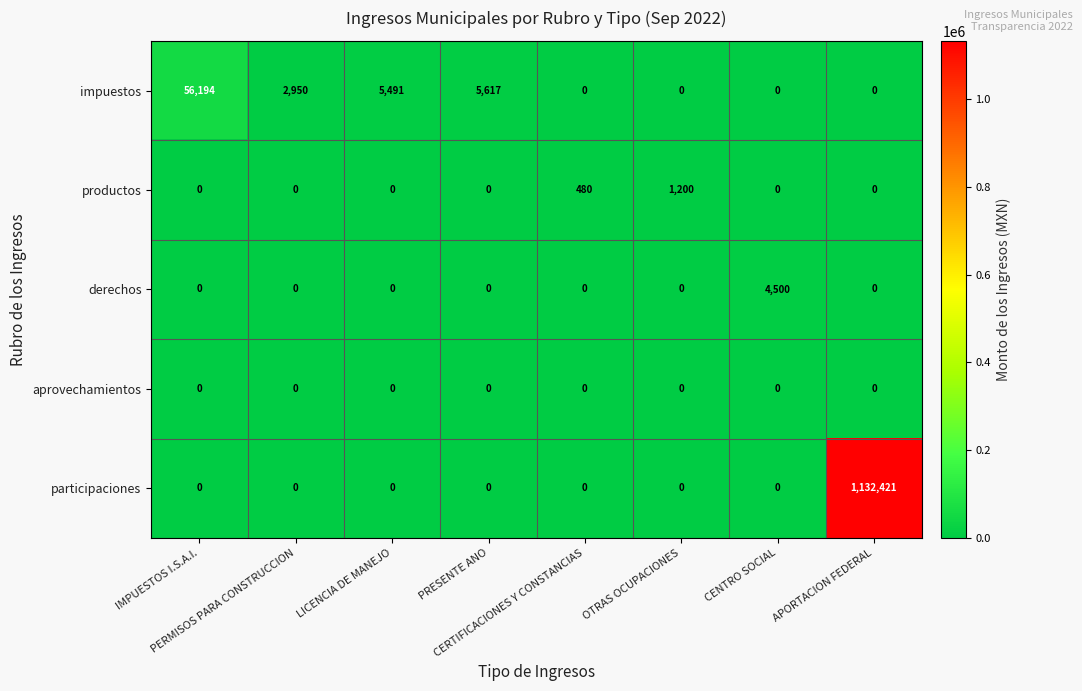

Which series has the widest spread of values?

participaciones